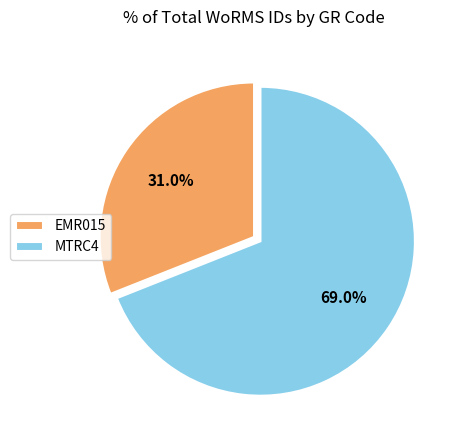

Which category has the biggest portion of the pie?

MTRC4